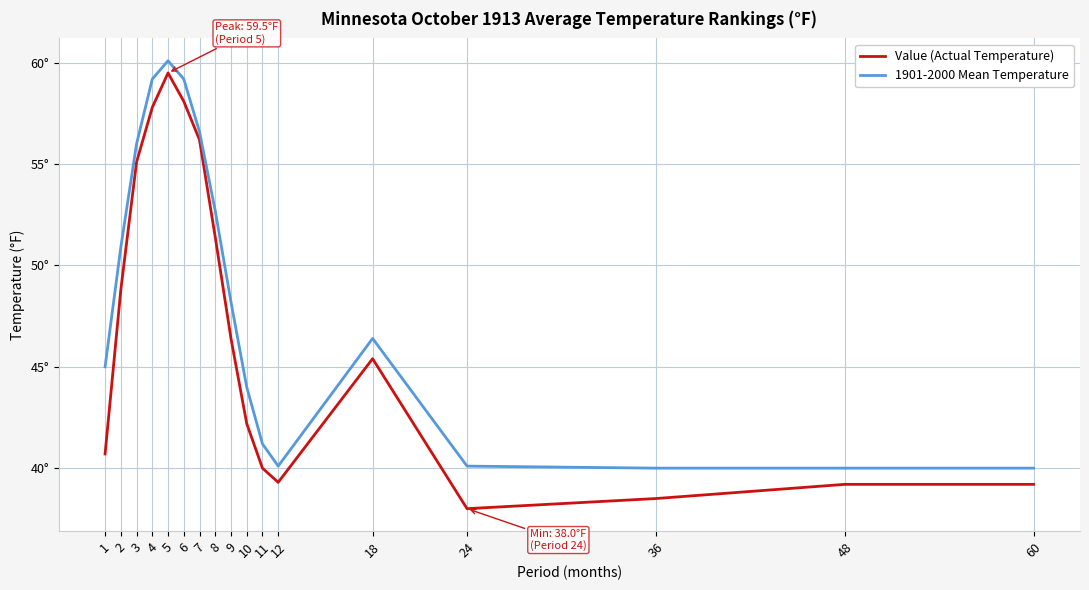

At which category does the chart reach its peak across all series?

5